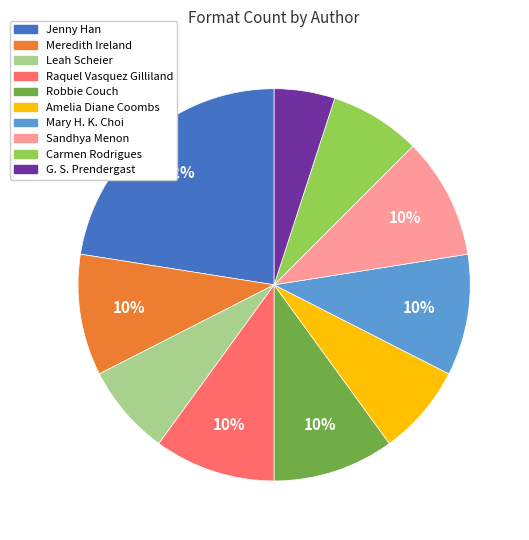

To the nearest percent, what is the average slice percentage?

10%